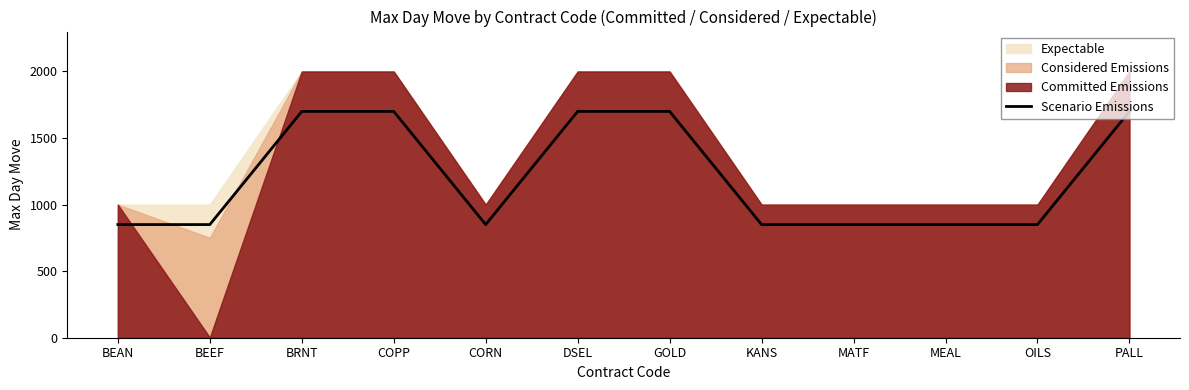

What is the ratio of the value at MATF to the value at OILS?

1.0